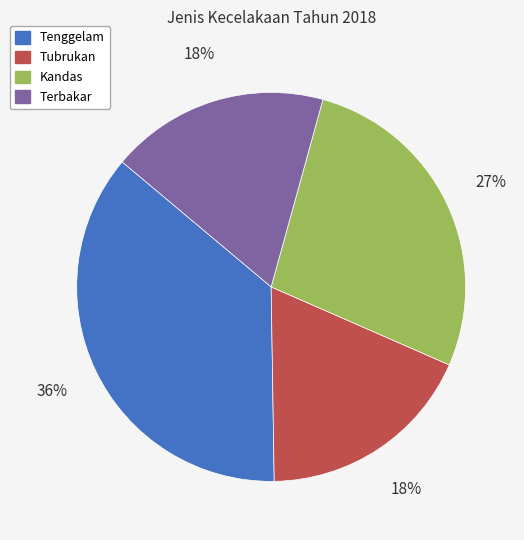

Approximately how many times larger is the value at Tenggelam compared to Kandas?

1.3